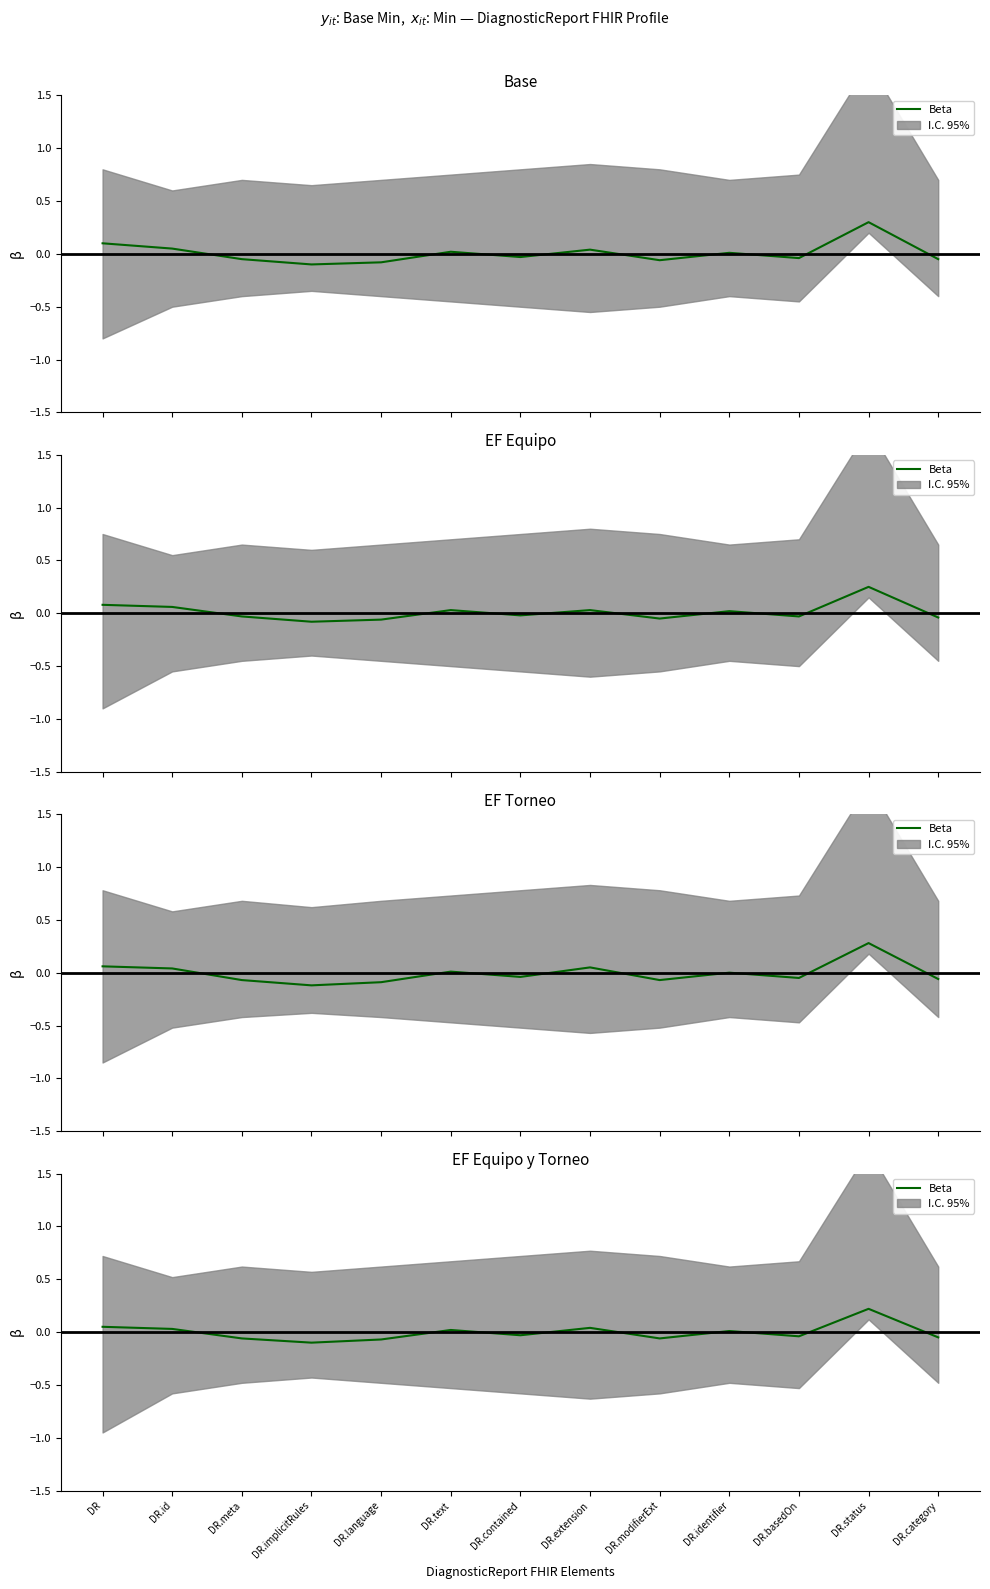

The chart shows a value of 0.0 at DR.identifier. True or false?

False